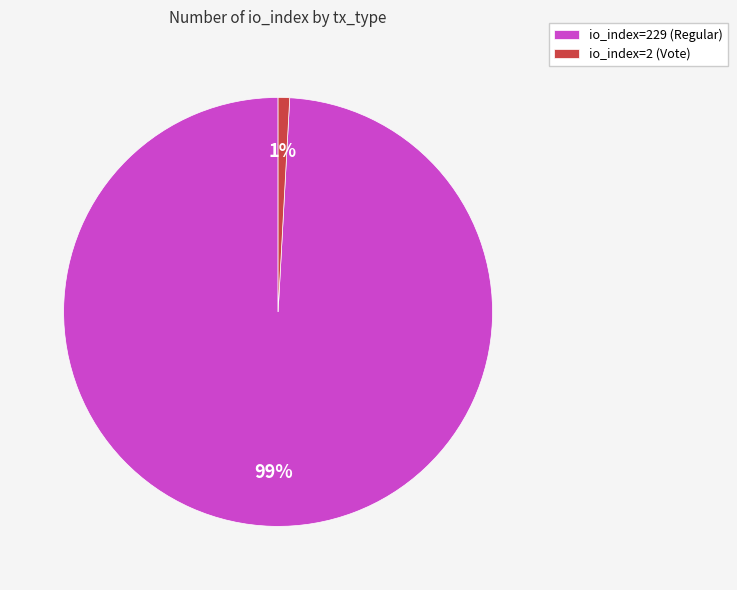

How many segments does this pie chart have?

2